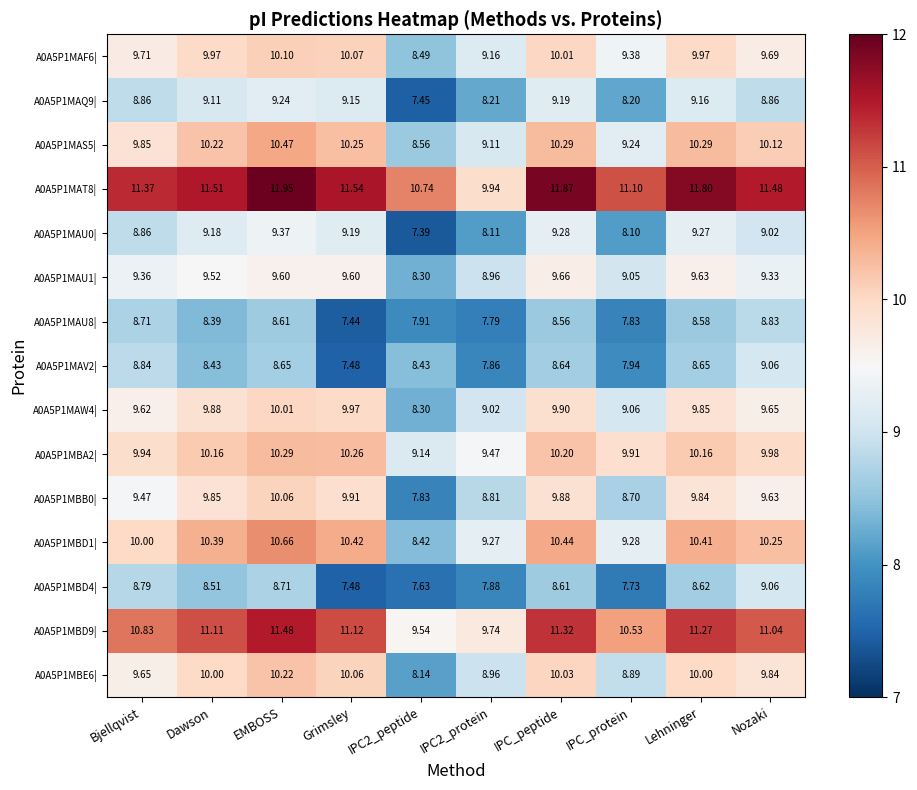

Where is A0A5P1MAQ9| nearest to the value 8?

IPC_protein